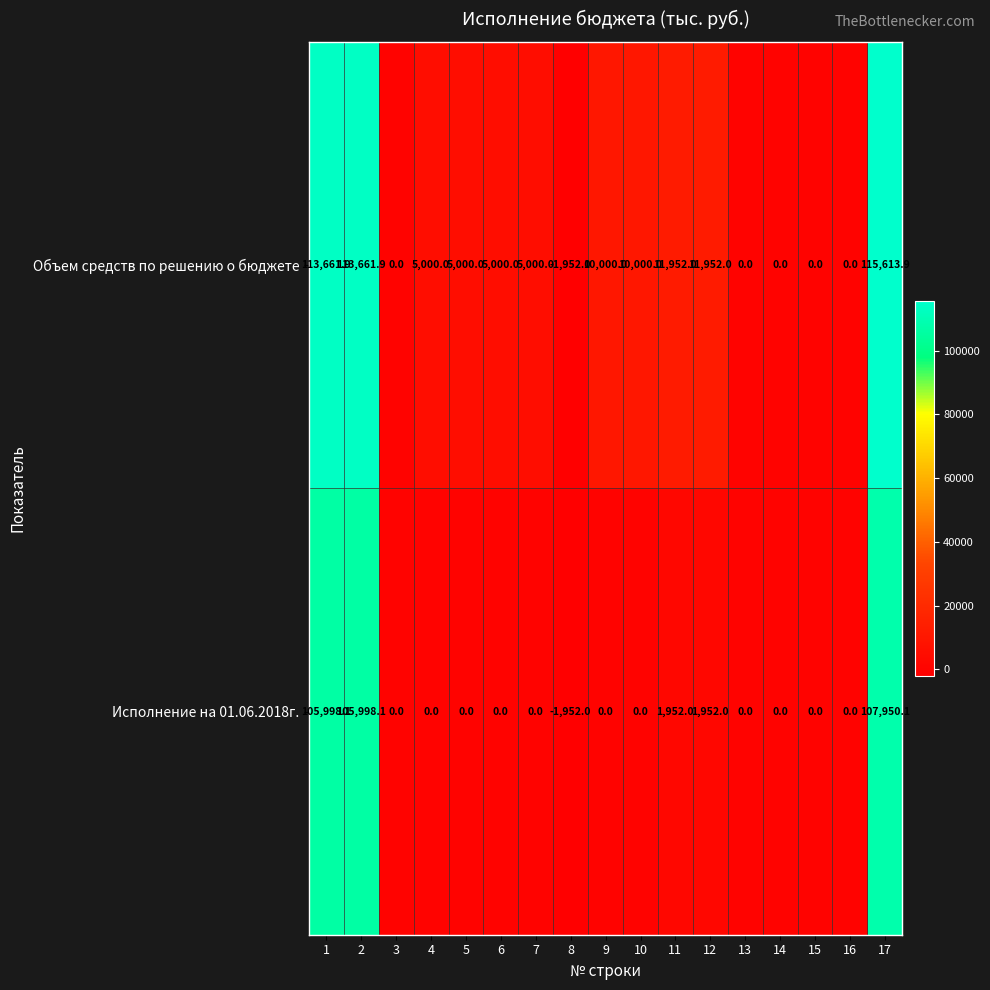

Which series has the largest total across all categories?

Объем средств по решению о бюджете